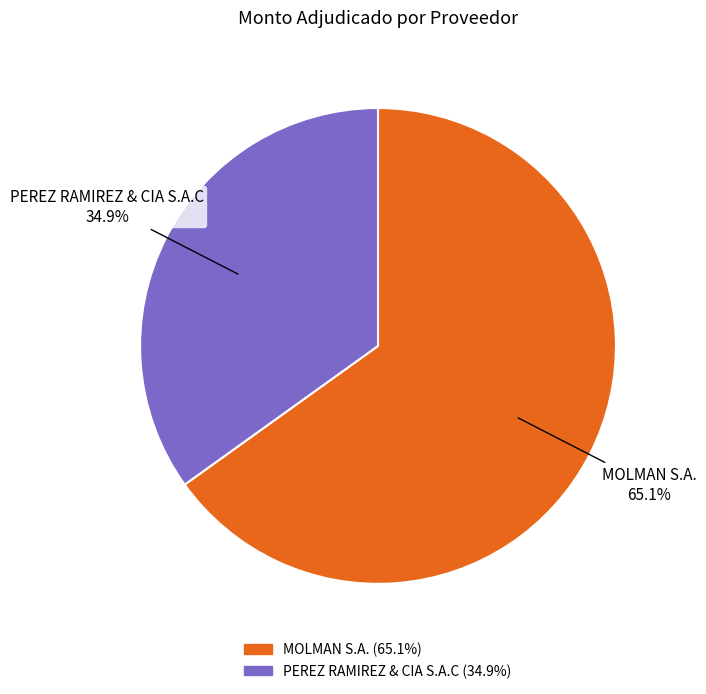

The MOLMAN S.A. slice represents 65% of the pie. True or false?

True